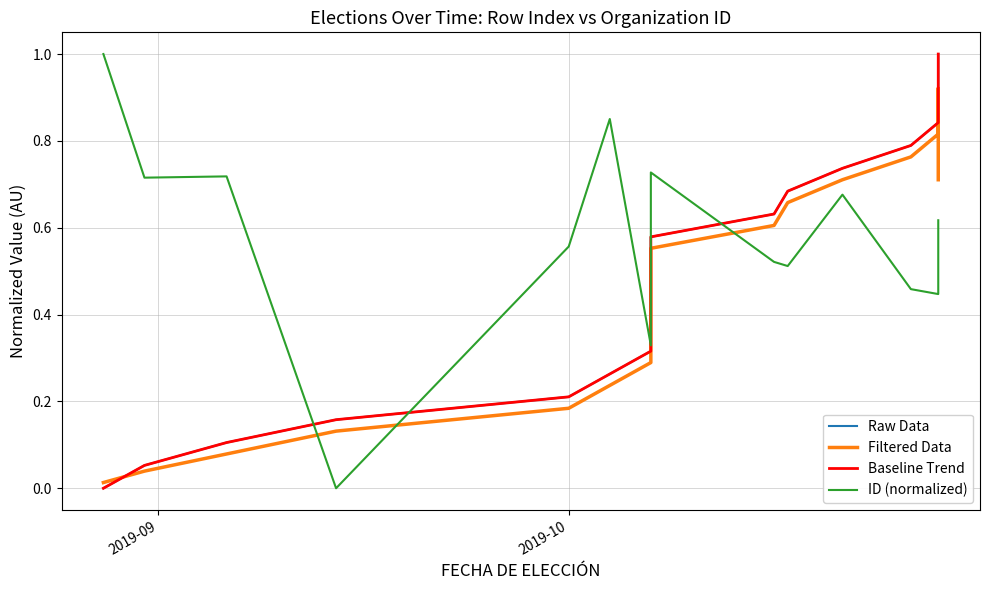

The Raw Data series shows 0.1 at 2019-10. True or false?

True